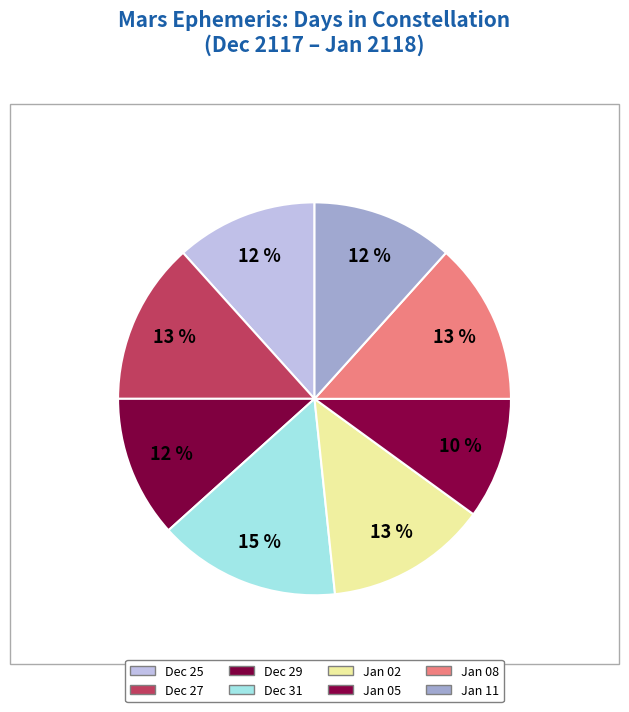

How many segments does this pie chart have?

8